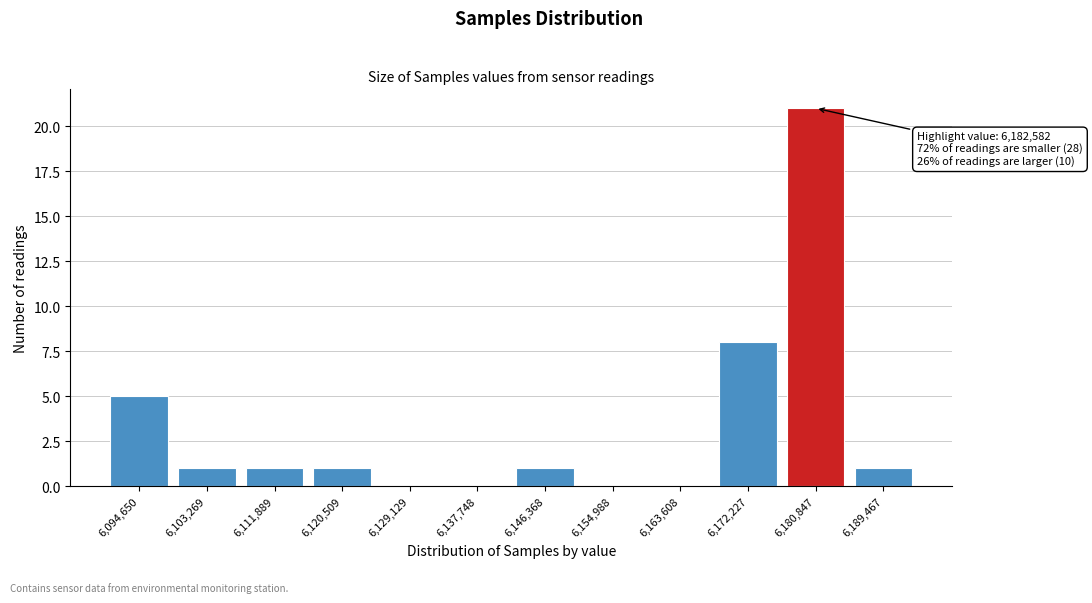

Reading left to right, transcribe all the data shown in this chart.

6,094,650=5	6,103,269=1	6,111,889=1	6,120,509=1	6,129,129=0	6,137,748=0	6,146,368=1	6,154,988=0	6,163,608=0	6,172,227=8	6,180,847=21	6,189,467=1